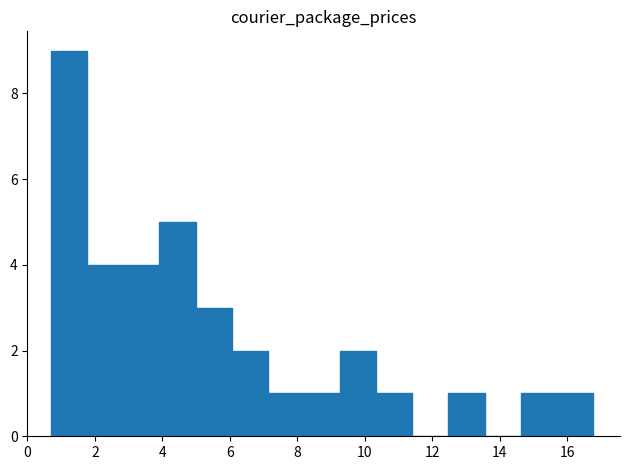

Reading left to right, transcribe this chart: for each bar, give the range it covers on the x-axis and its height. Neither the bar edges nor the heights are printed on the chart, so give them approximately, as read against the axes.

0.8 to 1.8: 9
1.8 to 2.8: 4
2.8 to 4.0: 4
4.0 to 5.0: 5
5.0 to 6.0: 3
6.0 to 7.2: 2
7.2 to 8.2: 1
8.2 to 9.2: 1
9.2 to 10.4: 2
10.4 to 11.4: 1
11.4 to 12.4: 0
12.4 to 13.6: 1
13.6 to 14.6: 0
14.6 to 15.6: 1
15.6 to 16.8: 1